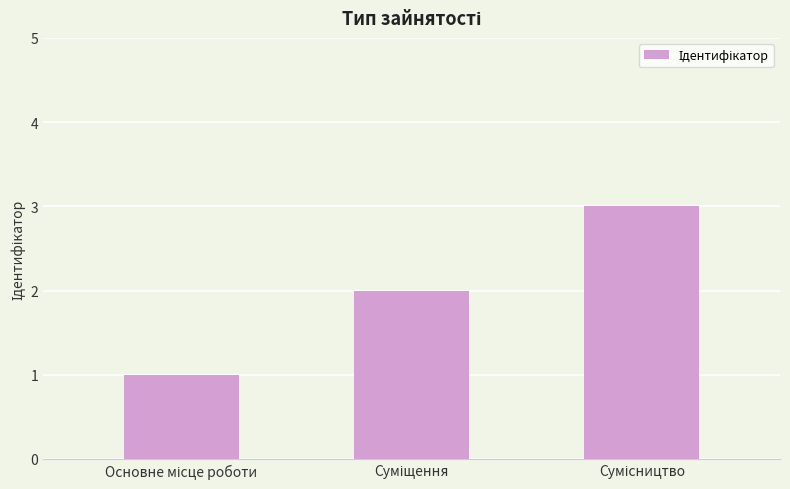

What is the maximum value shown in the chart?

3